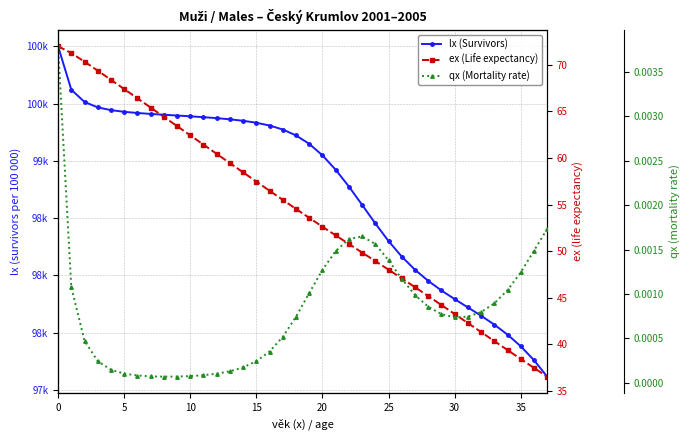

Reading right to left, transcribe all the data shown in this chart.

lx (Survivors): 97116.3	97260.7	97381.8	97483.4	97570.6	97648.2	97721.0	97793.0	97868.7	97952.5	98049.4	98164.3	98299.9	98453.6	98616.1	98775.8	98922.4	99048.2	99148.4	99222.2	99273.5	99308.4	99332.5	99349.7	99362.6	99372.8	99381.3	99388.7	99395.7	99402.5	99409.7	99417.8	99428.1	99442.7	99466.8	99513.9	99621.2	100000.0
ex (Life expectancy): 36.5	37.5	38.4	39.4	40.3	41.3	42.3	43.2	44.2	45.2	46.1	47.1	48.0	48.9	49.8	50.8	51.7	52.6	53.6	54.5	55.5	56.5	57.5	58.5	59.4	60.4	61.4	62.4	63.4	64.4	65.4	66.4	67.4	68.4	69.4	70.3	71.3	72.0
qx (Mortality rate): 0.0	0.0	0.0	0.0	0.0	0.0	0.0	0.0	0.0	0.0	0.0	0.0	0.0	0.0	0.0	0.0	0.0	0.0	0.0	0.0	0.0	0.0	0.0	0.0	0.0	0.0	0.0	0.0	0.0	0.0	0.0	0.0	0.0	0.0	0.0	0.0	0.0	0.0